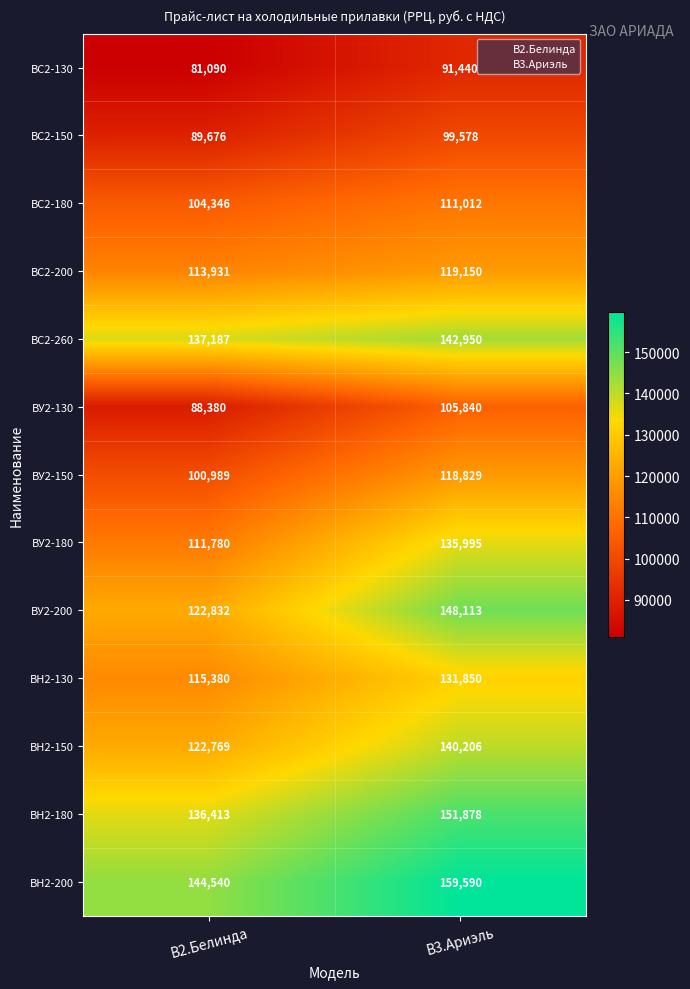

Which series has the largest total across all categories?

BН2-200